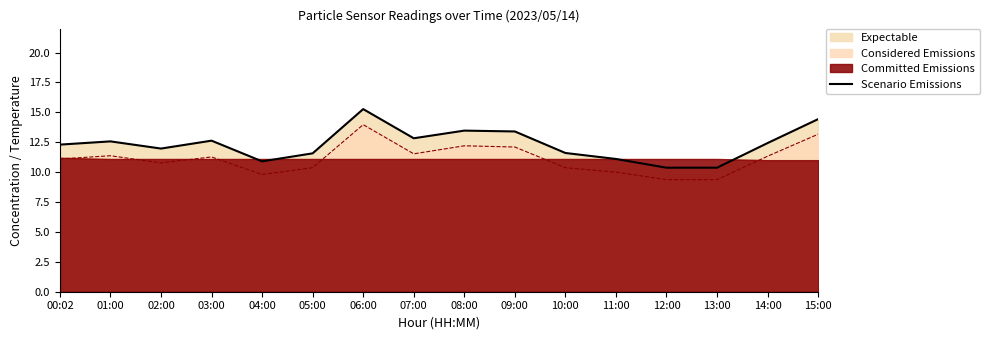

Where is the first local maximum?

01:00